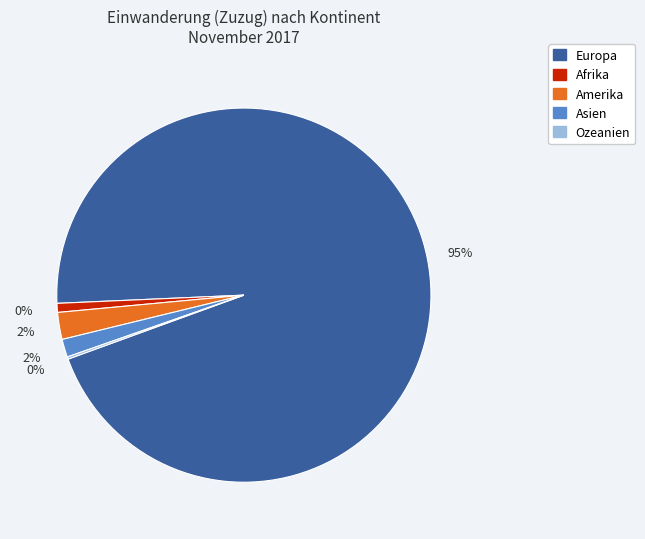

The Amerika slice represents 2% of the pie. True or false?

True